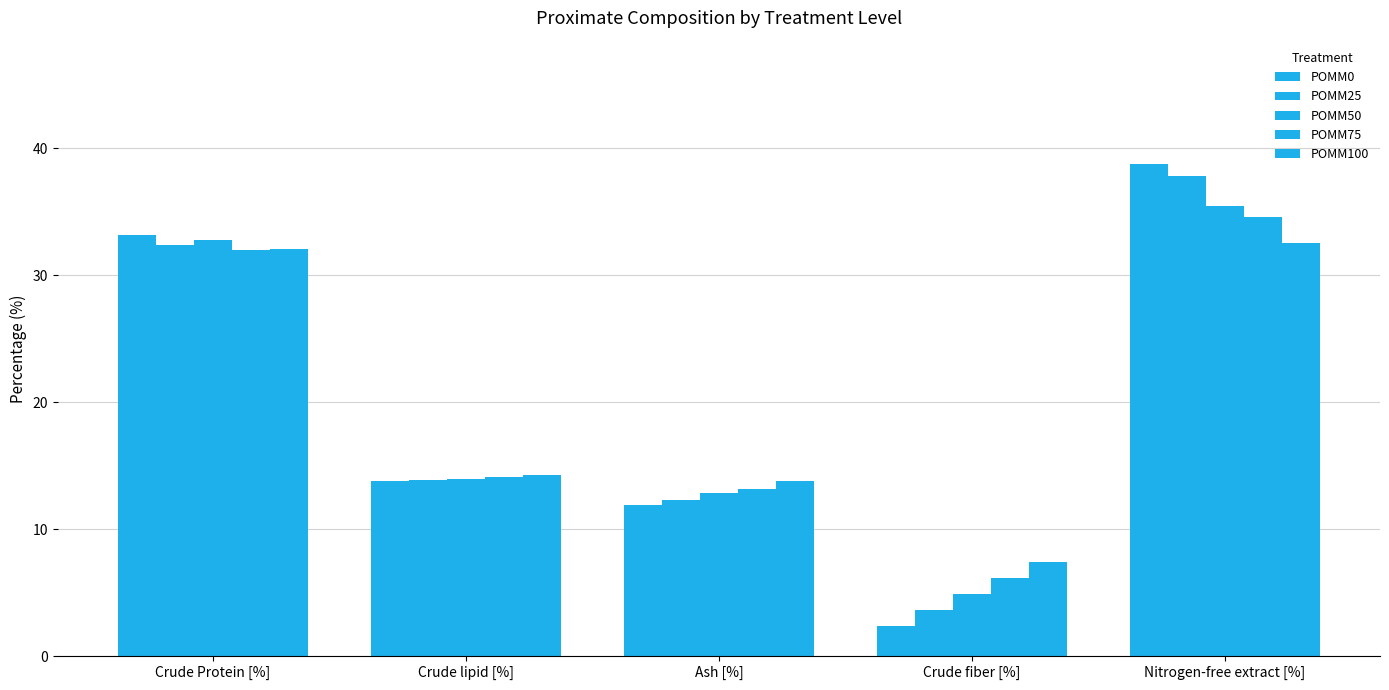

Which series has the largest total across all categories?

POMM0